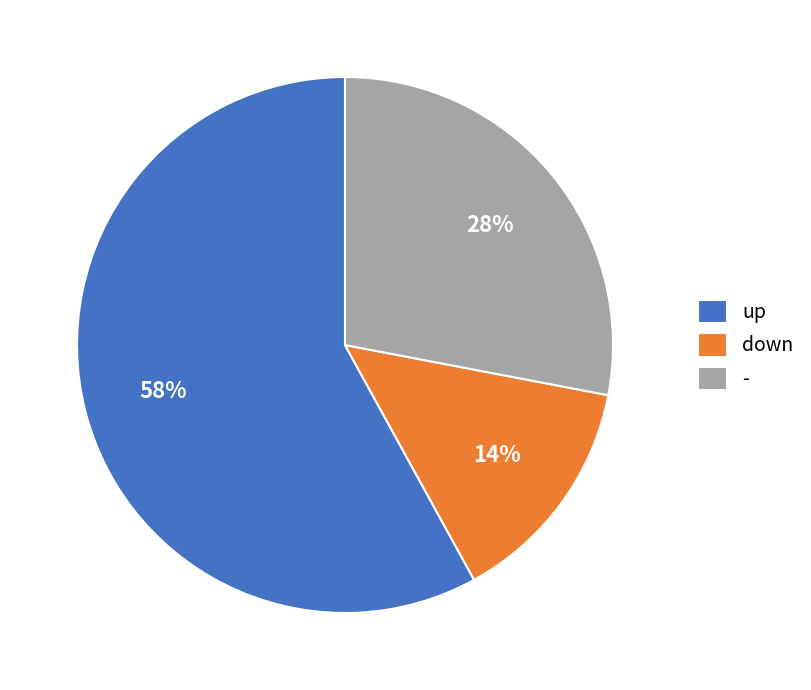

To the nearest percent, what is the difference between the largest and smallest slice percentages?

44%